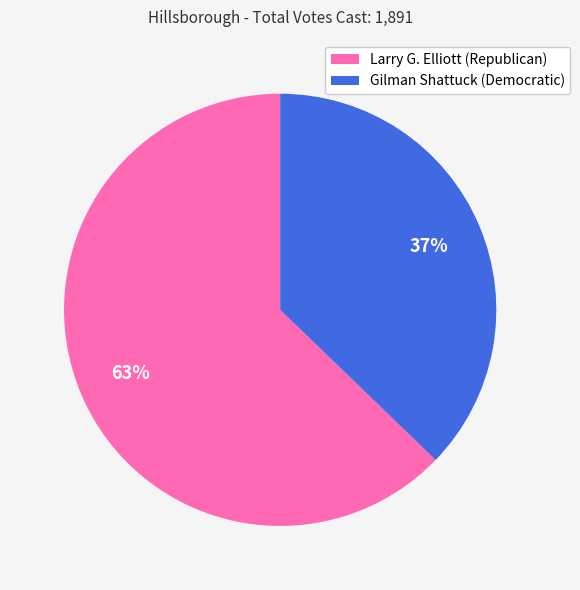

What is the smallest slice in the pie chart?

Gilman Shattuck (Democratic)